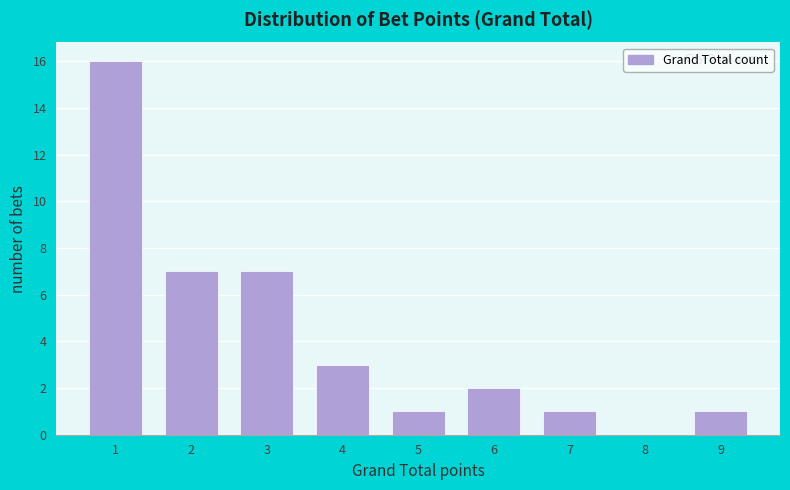

Reading left to right, list all the values displayed in this chart.

1=16	2=7	3=7	4=3	5=1	6=2	7=1	8=0	9=1